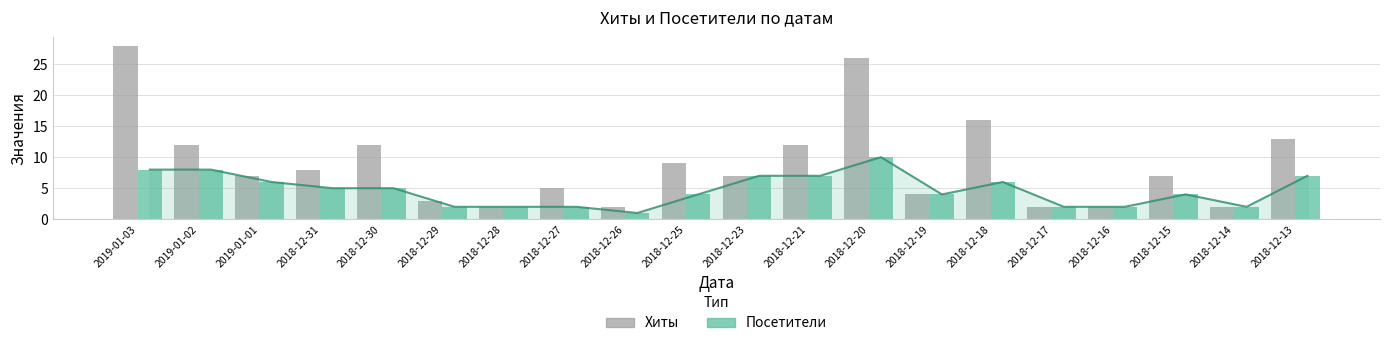

At which label is Хиты closest to 15?

2018-12-18